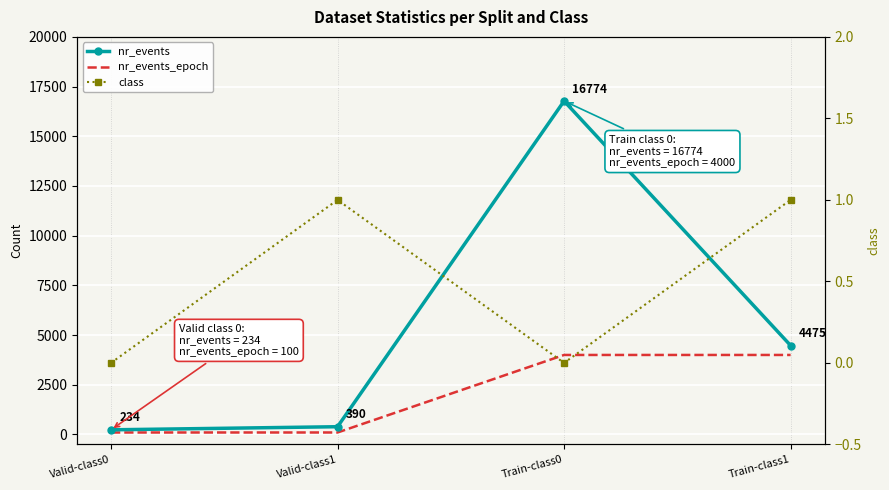

What is the lowest value of the nr_events series?

234